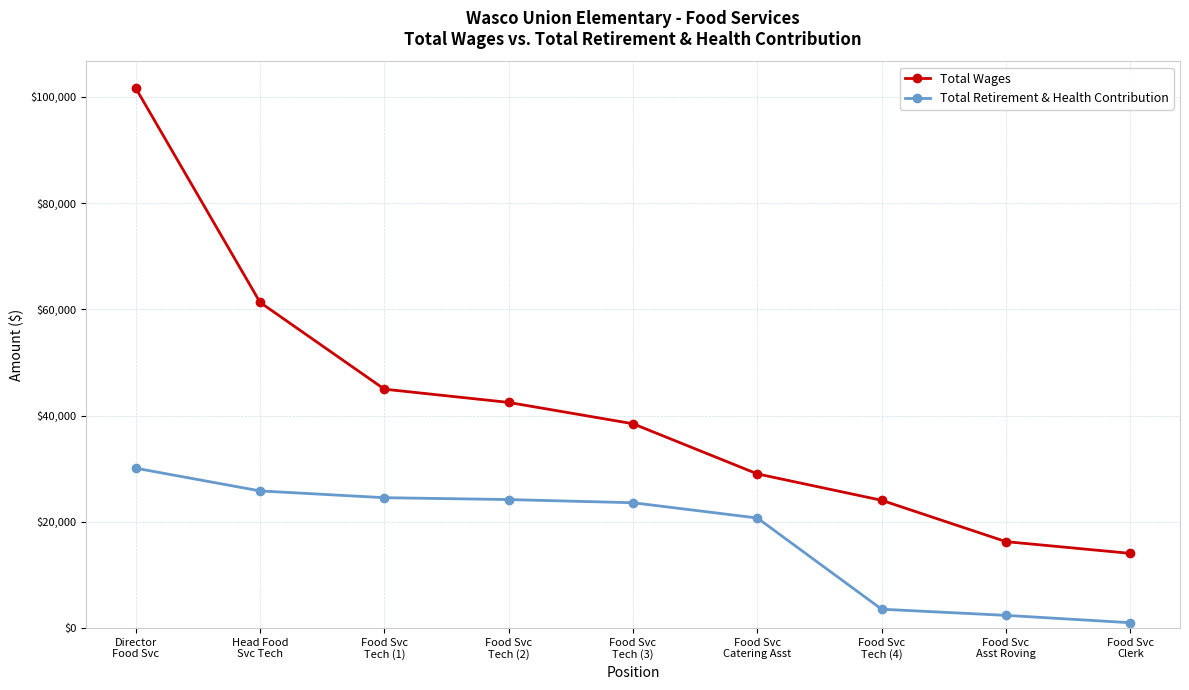

How many distinct data groups are displayed?

2